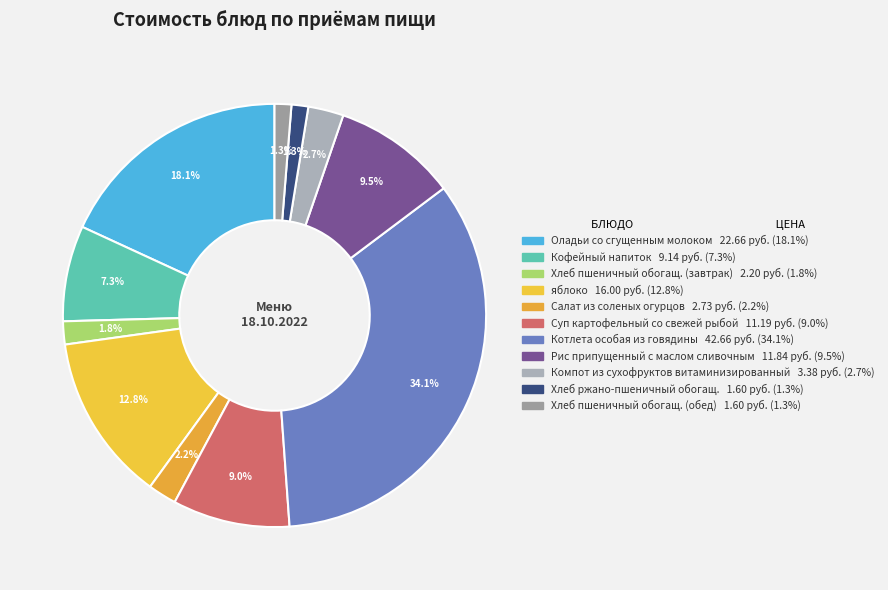

Which slice is the largest?

Котлета особая из говядины